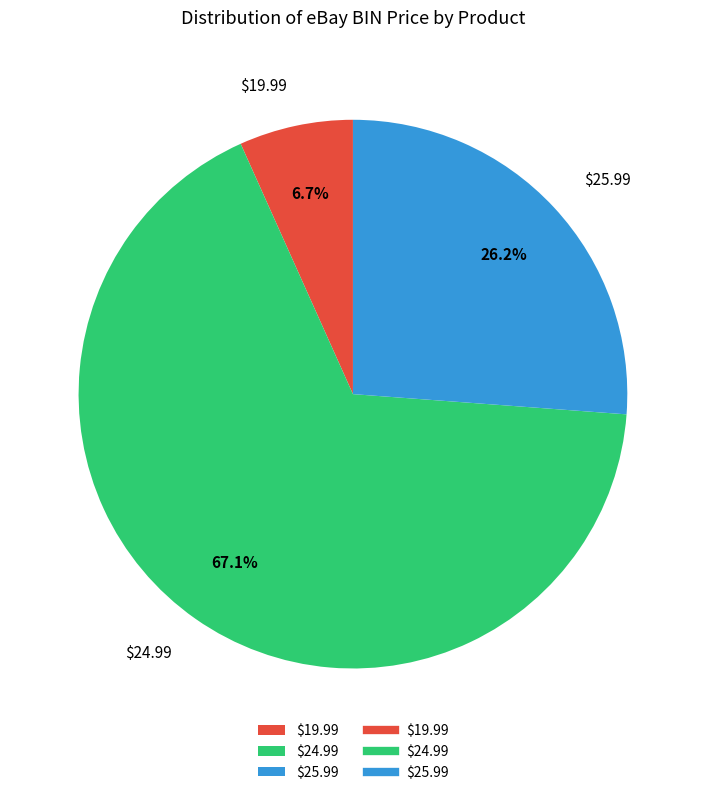

How much of the chart is everything except $24.99?

32.9%